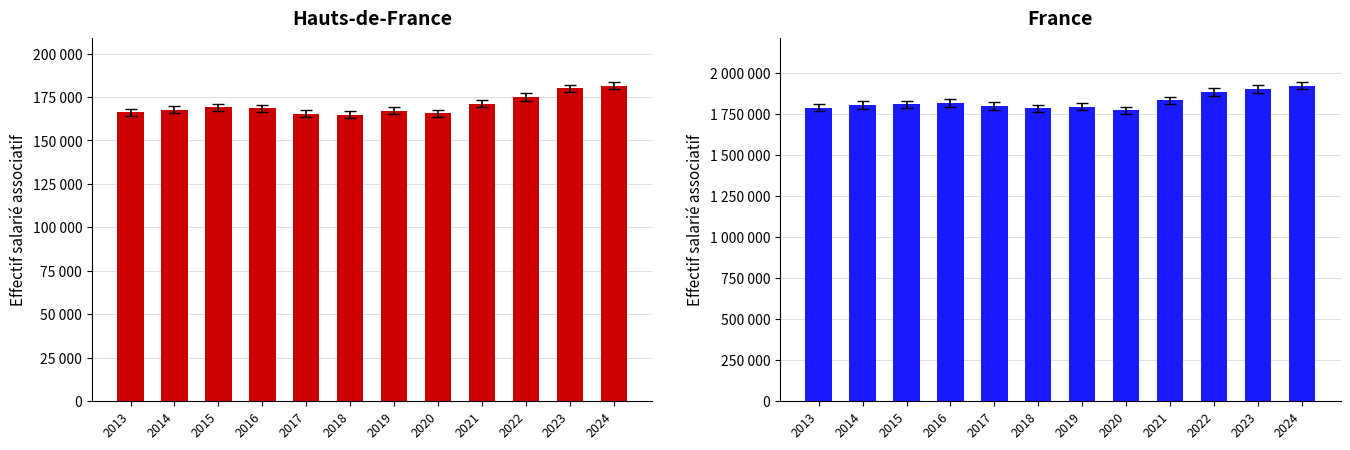

Rank the categories by Hauts-de-France value from highest to lowest.

2024, 2023, 2022, 2021, 2015, 2016, 2014, 2019, 2013, 2020, 2017, 2018